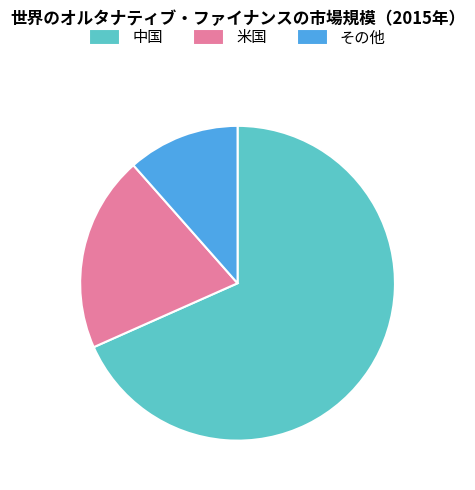

Count the number of slices in the pie.

3